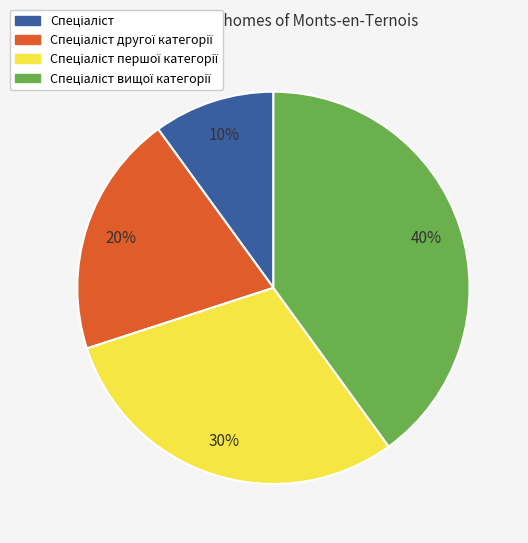

Is there any slice that represents more than half of the pie?

No